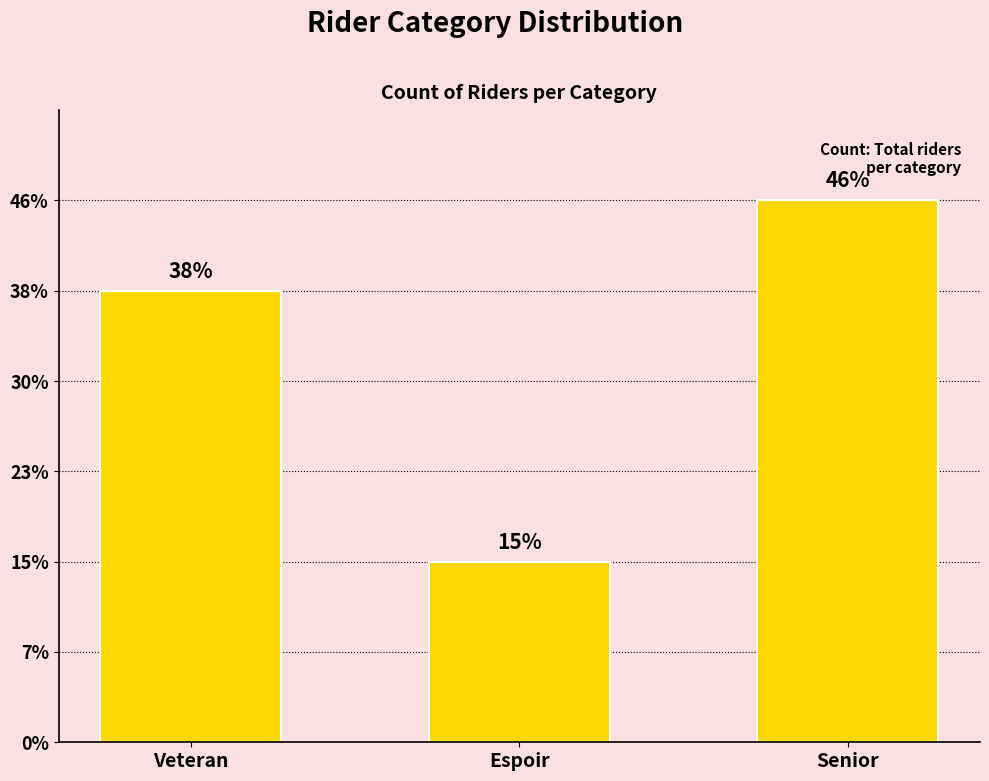

Does the chart contain any negative values?

No